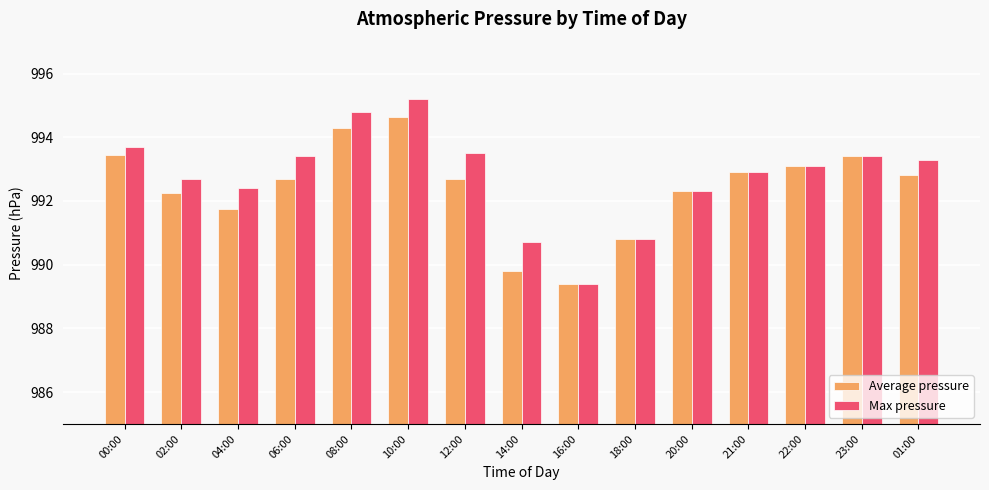

How many categories are shown in the chart?

15